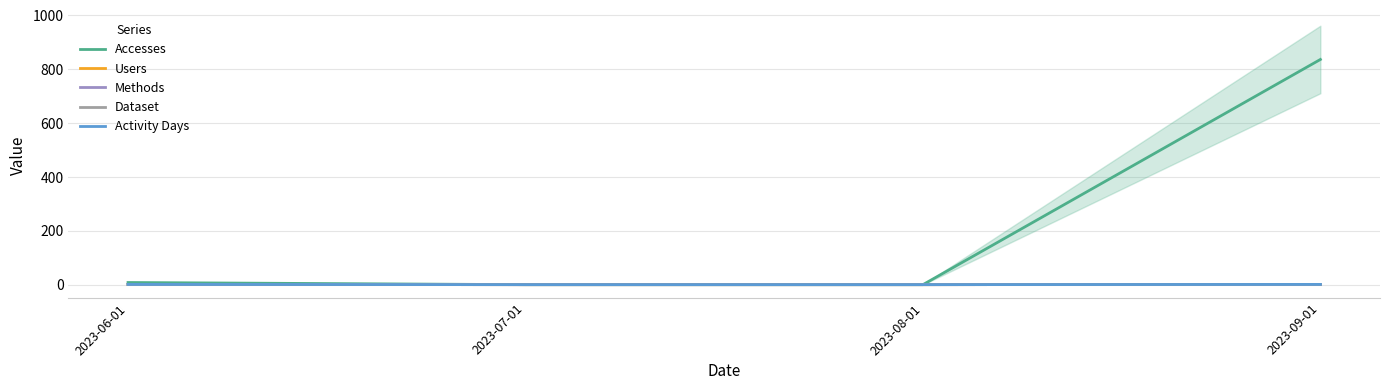

Does the chart have visible grid lines?

Yes